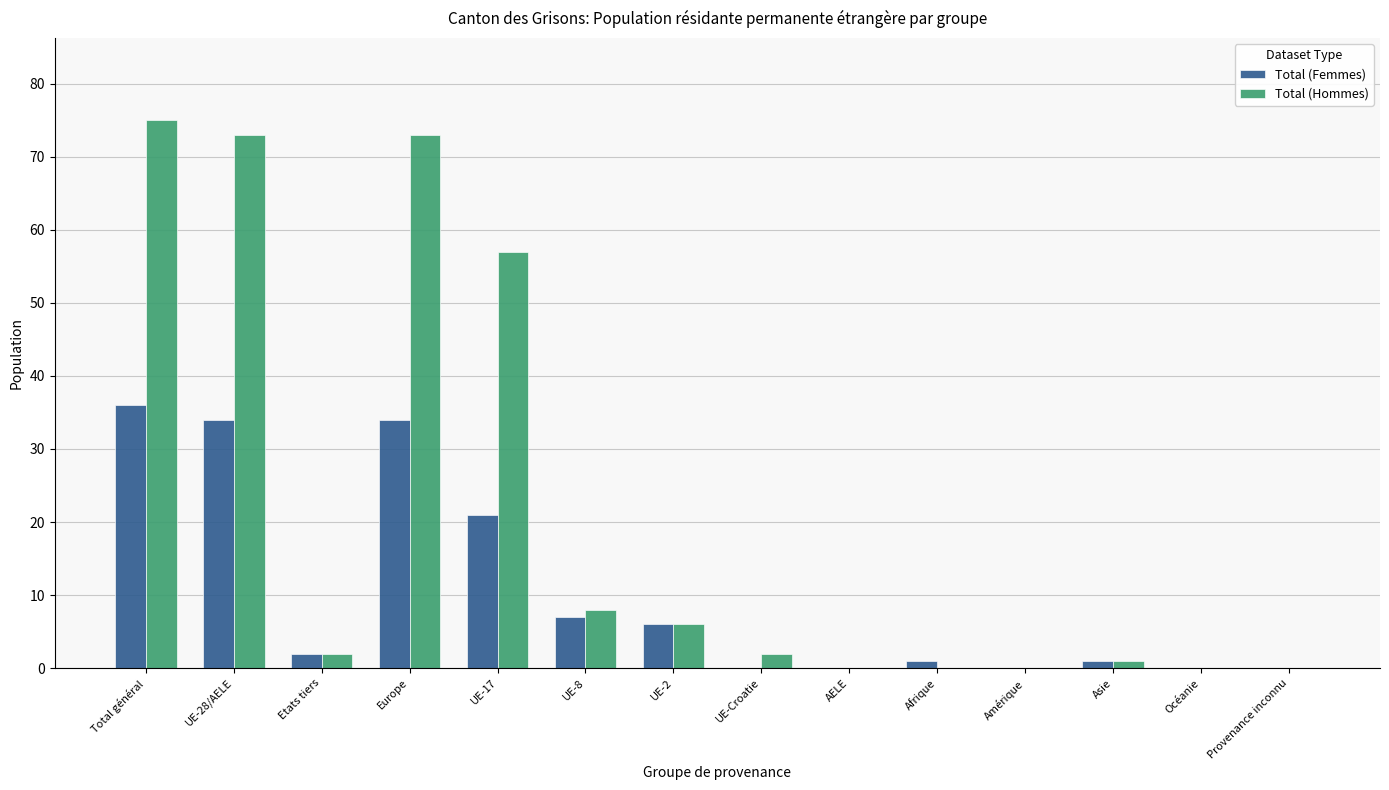

What is the highest value of the Total (Hommes) series?

75